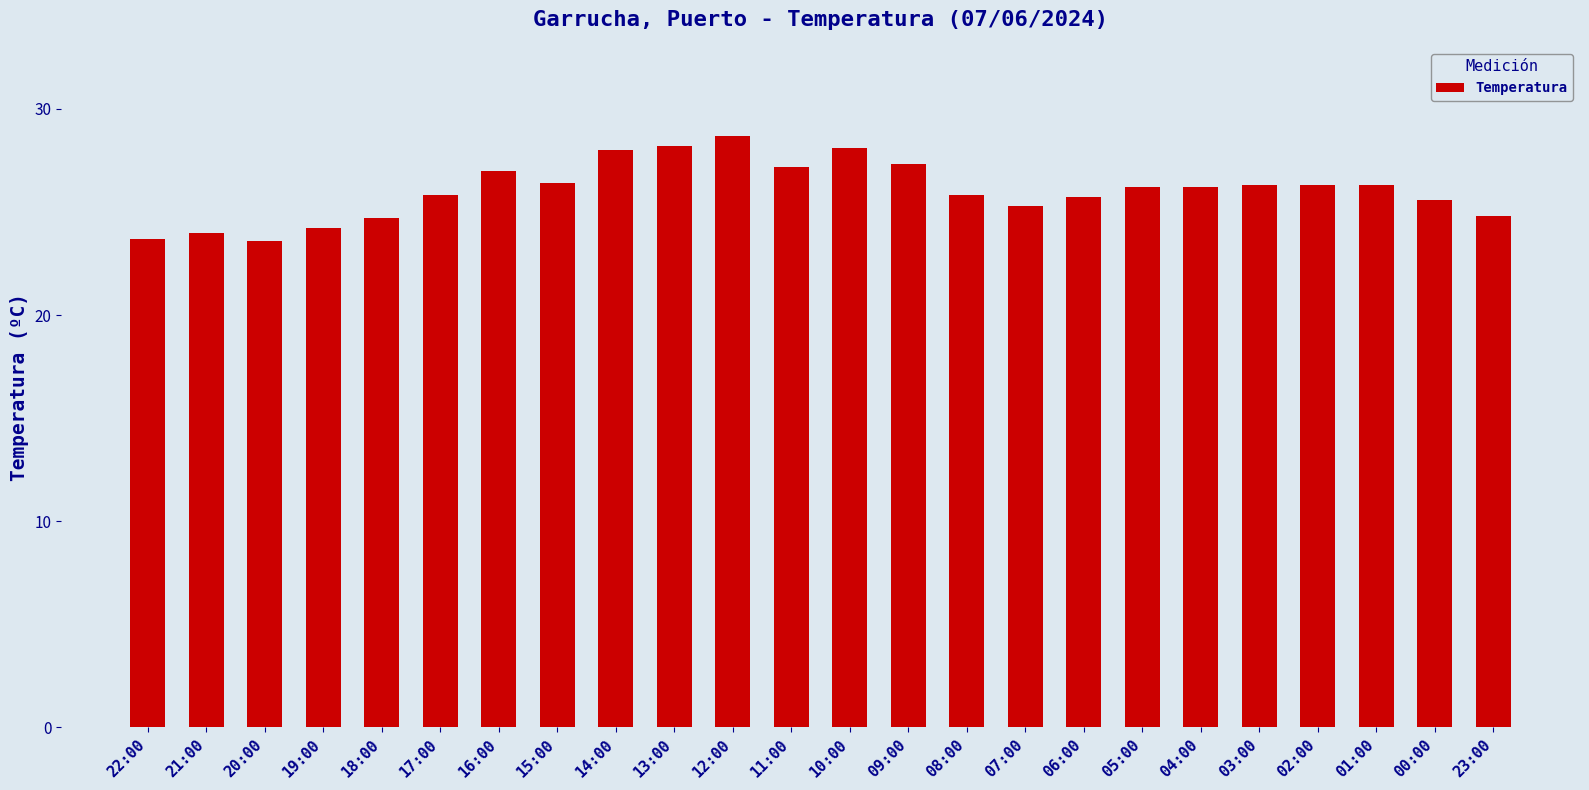

Does the chart contain stacked bars?

No